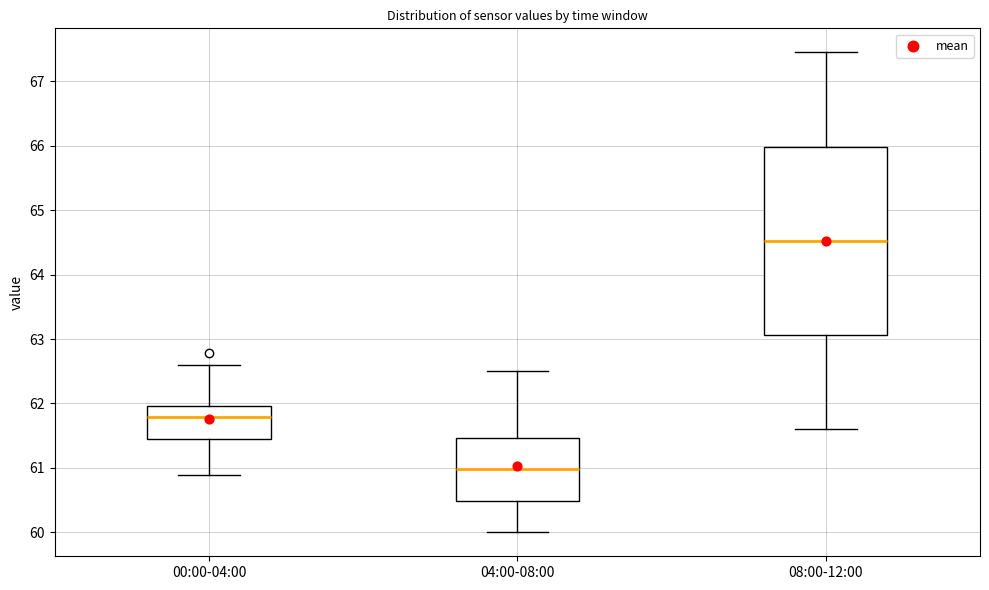

Reading left to right, transcribe this box plot: for each box, give where its median line is, the range the box spans, and where its two whiskers end, as read against the y-axis. The values are not printed on the chart, so give them approximately, as read against the axis.

00:00-04:00: median 61.8, box 61.5 to 62.0, whiskers 60.9 to 62.6
04:00-08:00: median 61.0, box 60.5 to 61.5, whiskers 60.0 to 62.5
08:00-12:00: median 64.5, box 63.1 to 66.0, whiskers 61.6 to 67.5